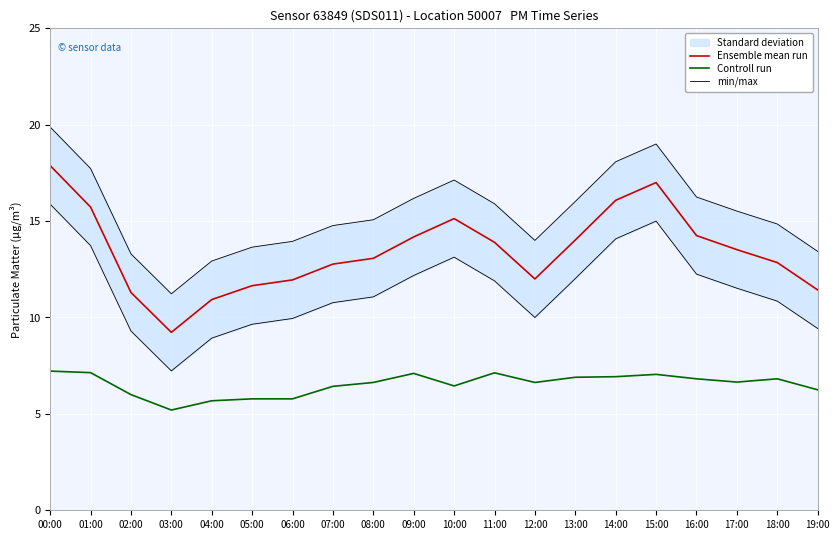

True or false: Ensemble mean run and Controll run intersect in this chart.

False